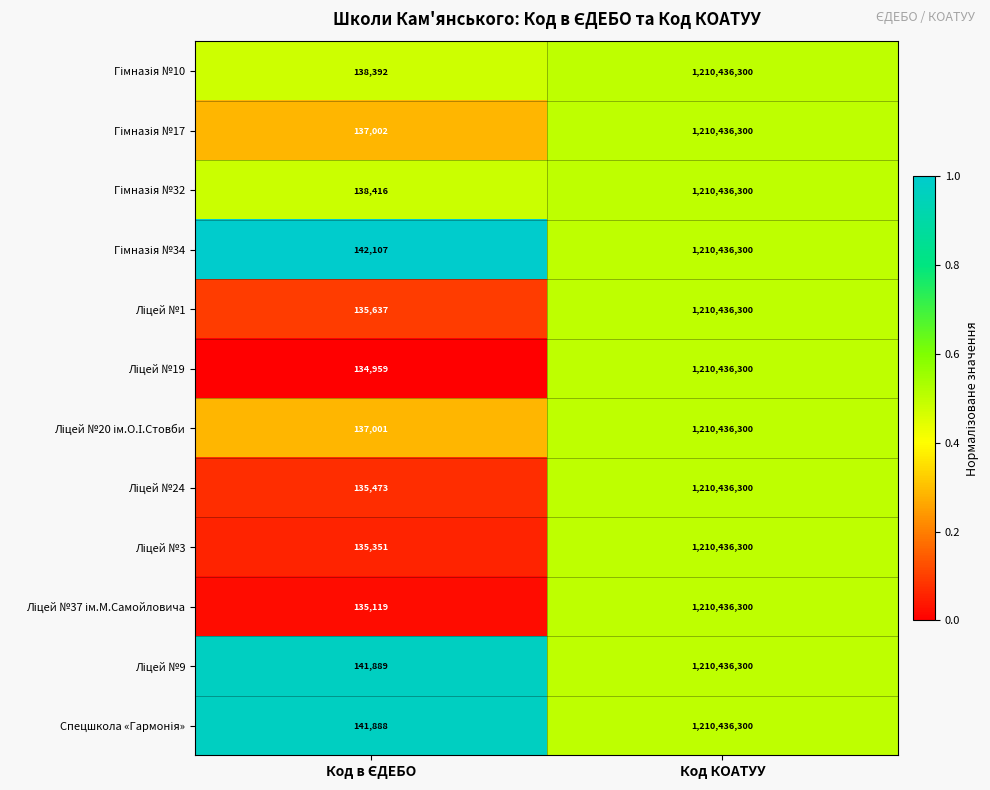

What is the maximum value shown in the chart?

1210436300